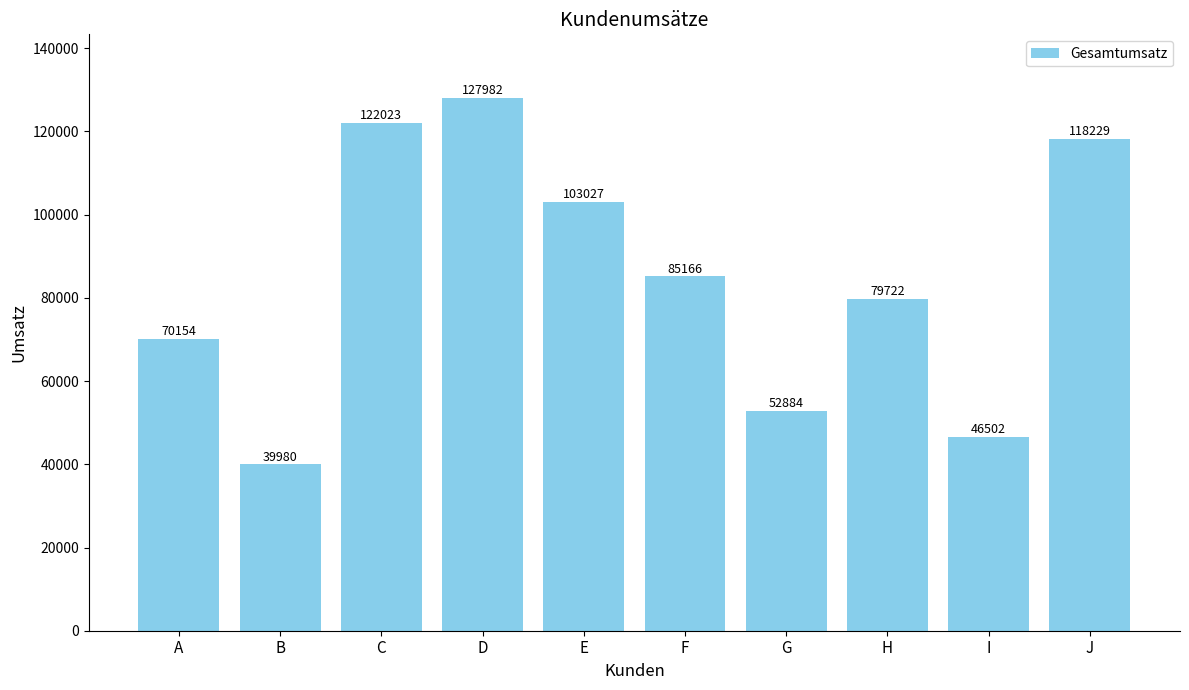

The chart shows a value of 182336 at C. True or false?

False